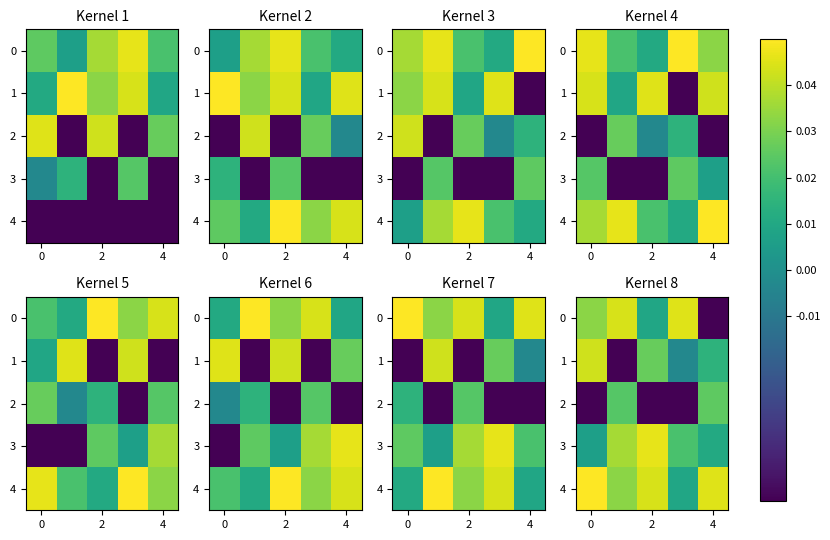

At how many categories does at least one series exceed 0?

5